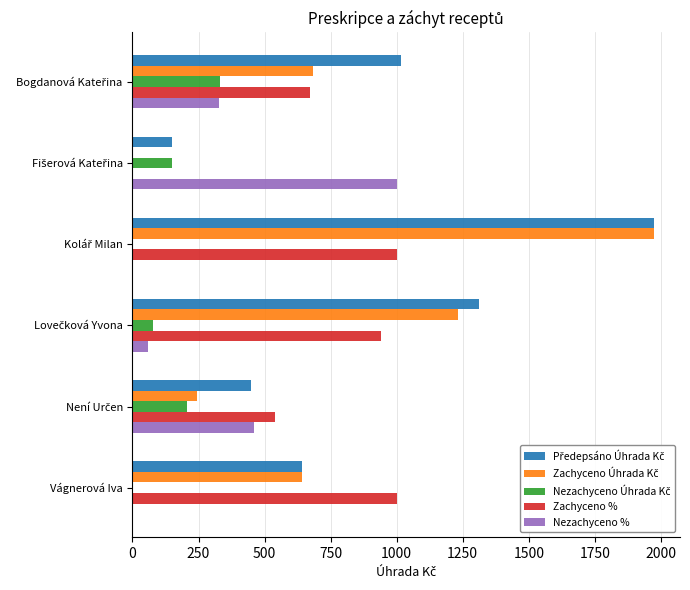

What is the highest value of the Zachyceno % series?

1000.0